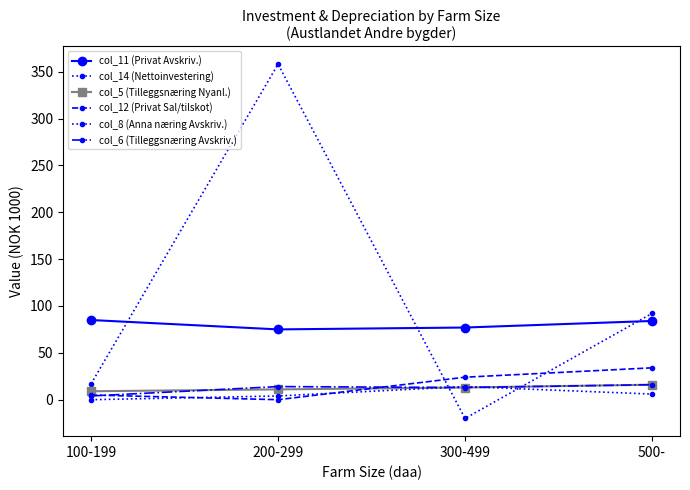

What is the highest value of the col_5 (Tilleggsnæring Nyanl.) series?

16